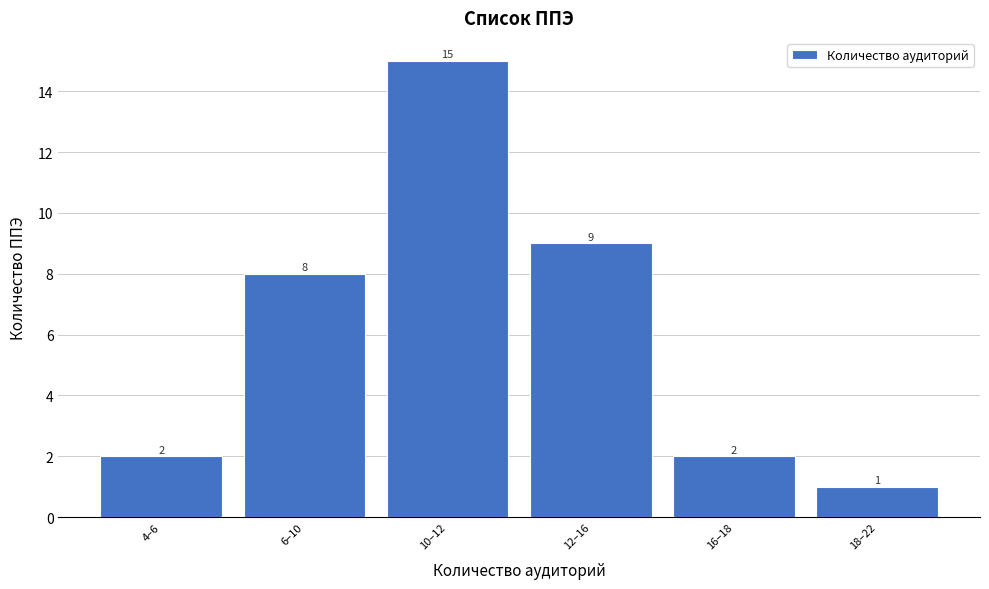

Reading left to right, transcribe all the data shown in this chart.

4–6=2	6–10=8	10–12=15	12–16=9	16–18=2	18–22=1